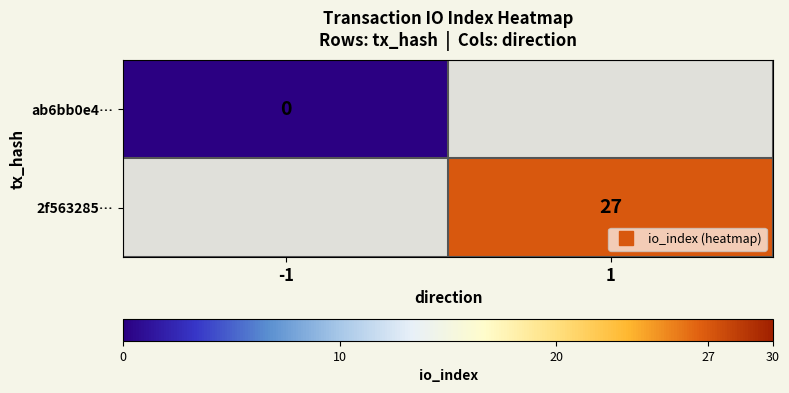

Is the value of 2f563285… at 1 greater than the value of ab6bb0e4… at -1?

Yes